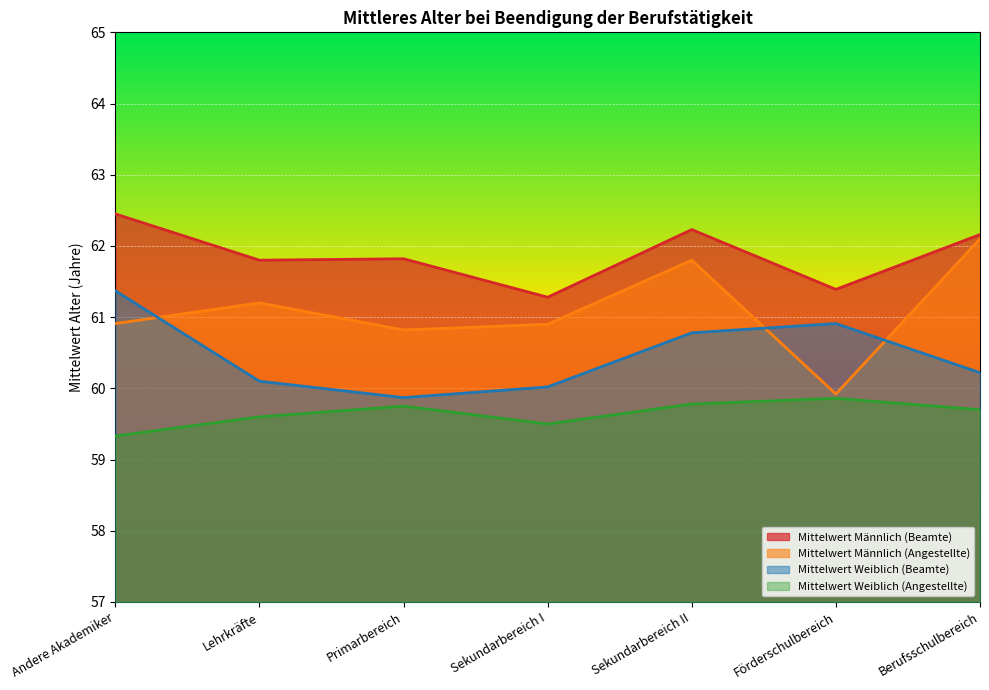

List the series in order of their overall mean, lowest first.

Mittelwert Weiblich (Angestellte), Mittelwert Weiblich (Beamte), Mittelwert Männlich (Angestellte), Mittelwert Männlich (Beamte)